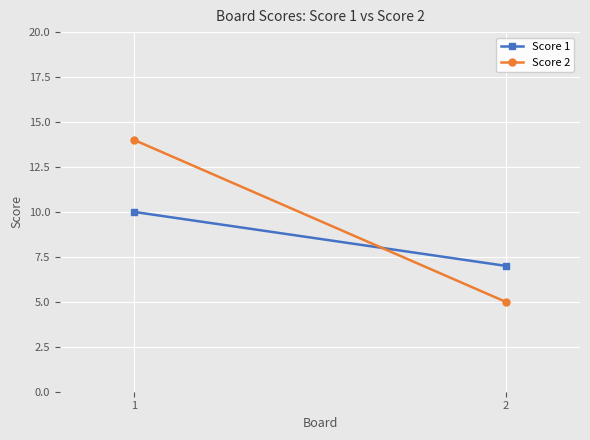

Which has a higher value, 1 or 2?

1